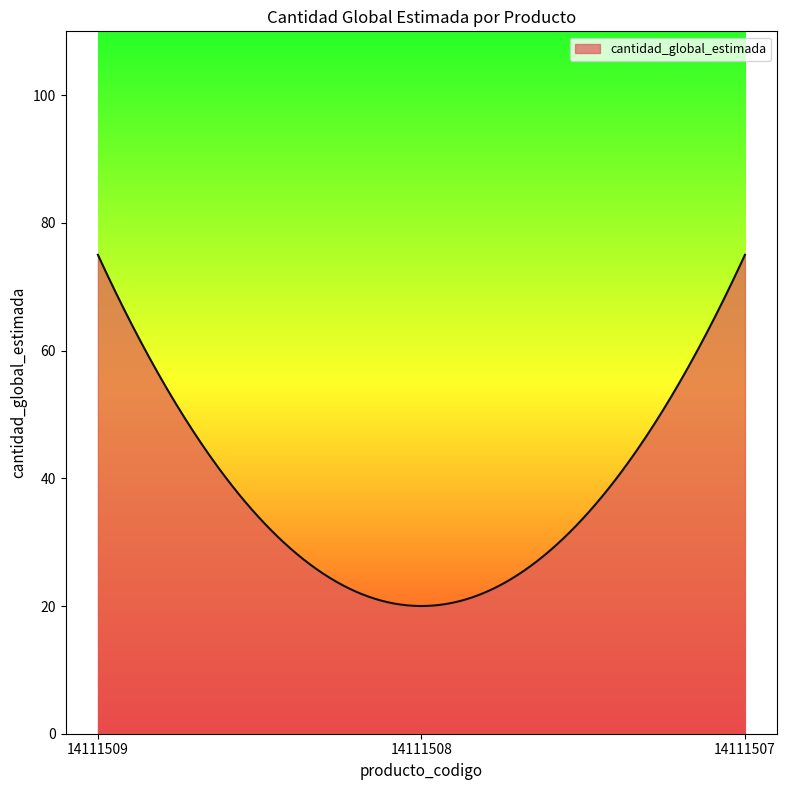

What is the greatest value displayed?

75.0